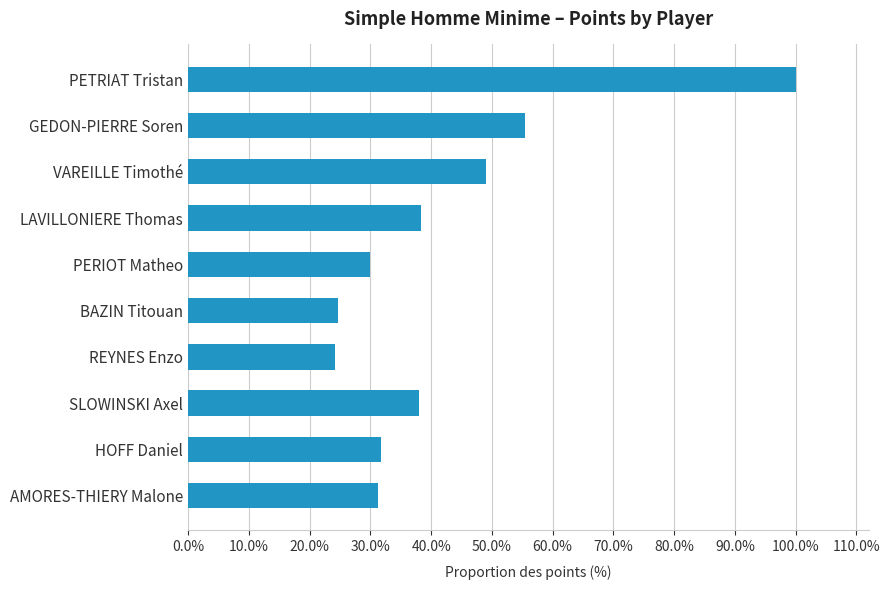

Does the chart contain any negative values?

No